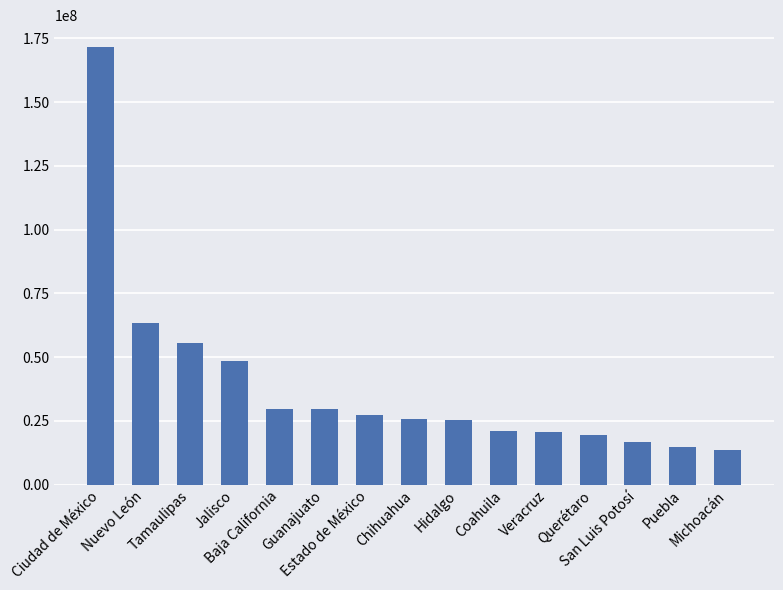

Where does the data first go above 25930193?

Ciudad de México